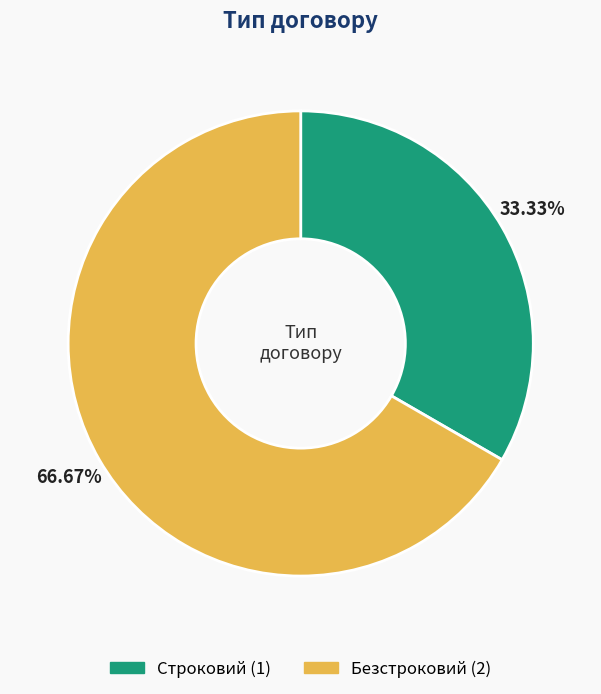

Count the number of slices in the pie.

2